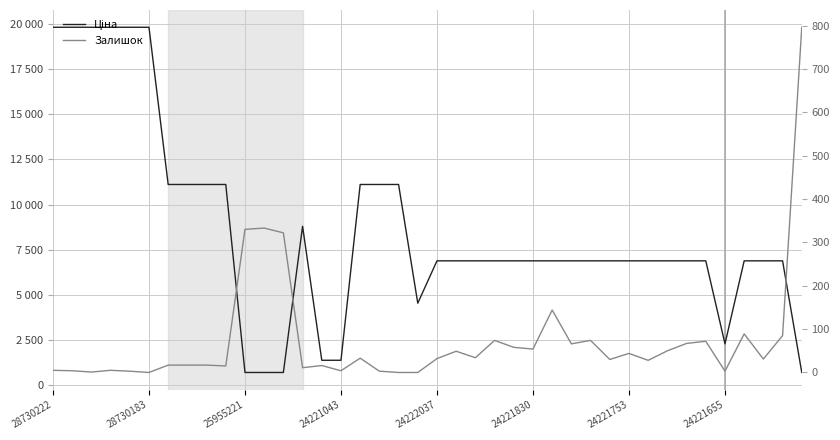

The Залишок series shows 5.0 at 24221043. True or false?

True